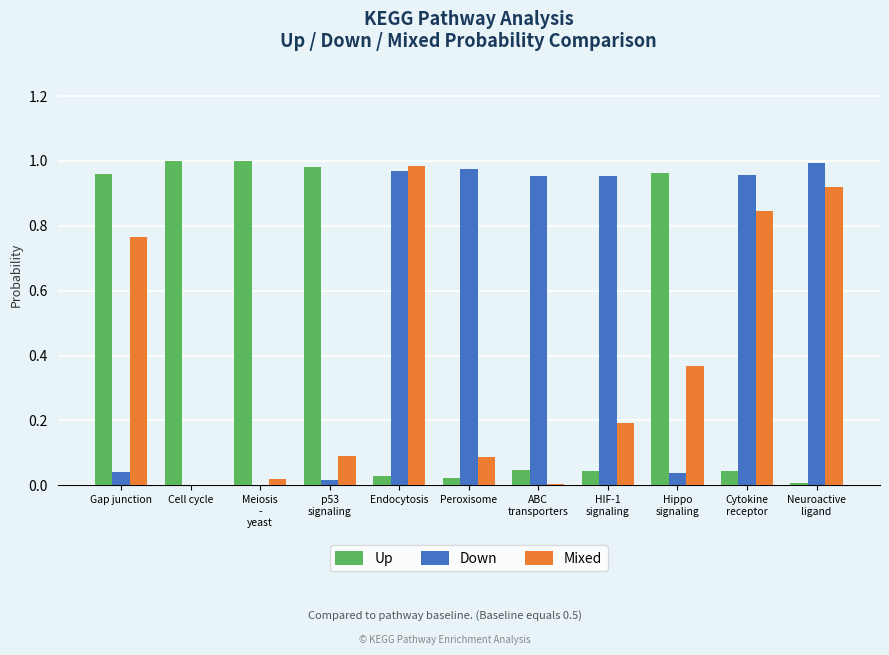

What is the sum of all Mixed values?

4.3